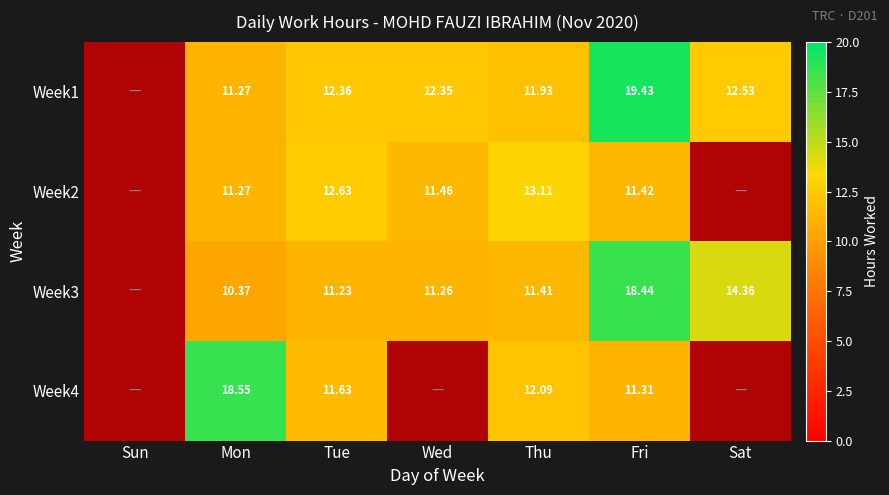

What is the difference between the second highest and minimum values in the Week4 series?

12.1